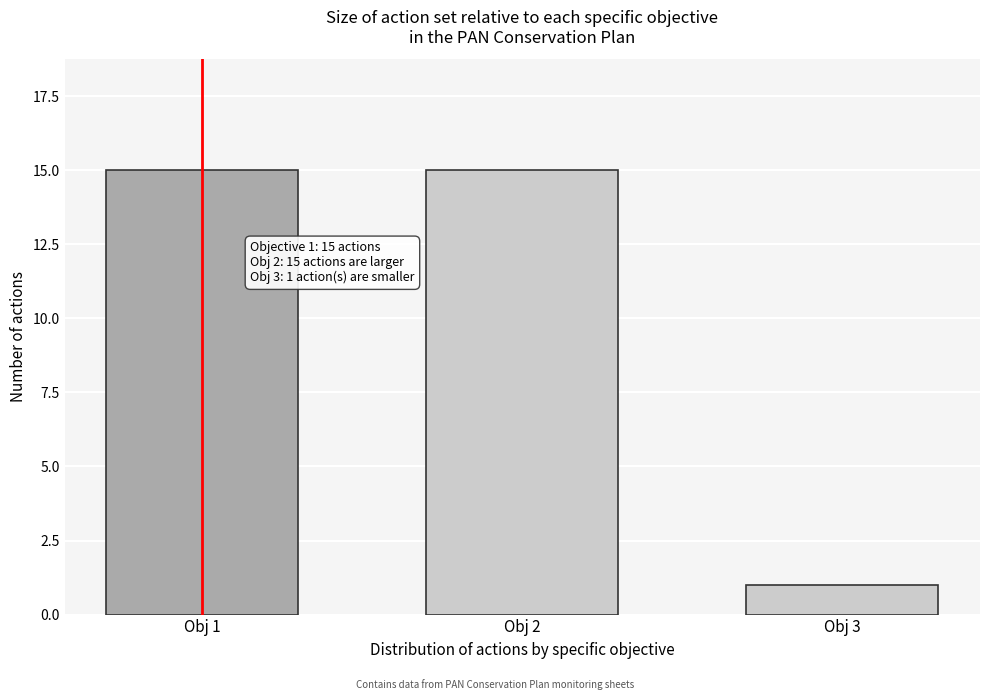

Reading left to right, transcribe all the data shown in this chart.

15	15	1